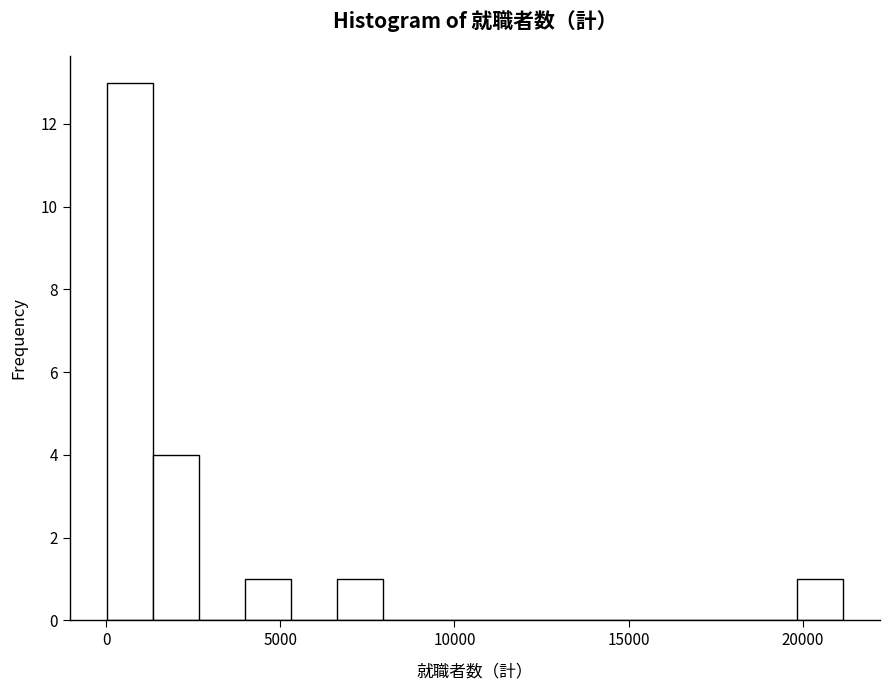

Read against the x-axis, roughly where is the centre of the tallest bar?

500